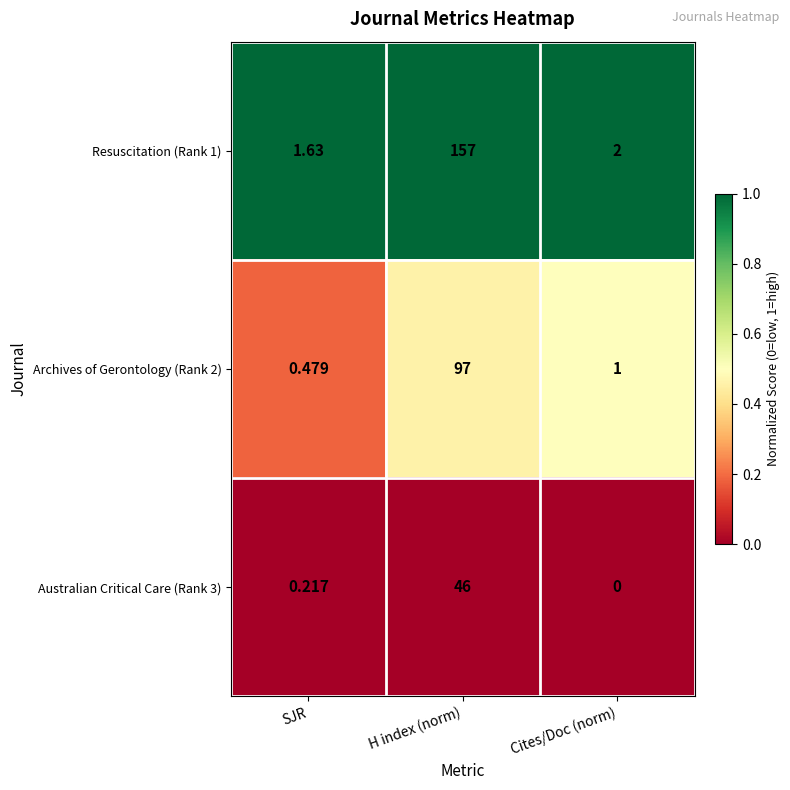

Which category has the highest value across all series?

H index (norm)